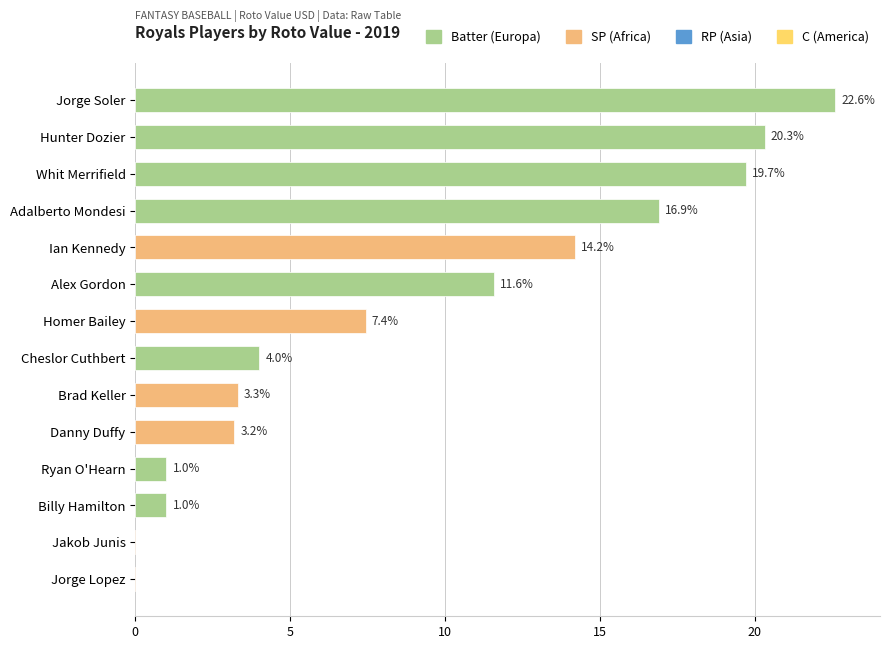

At which category does the chart reach its minimum across all series?

Jorge Lopez